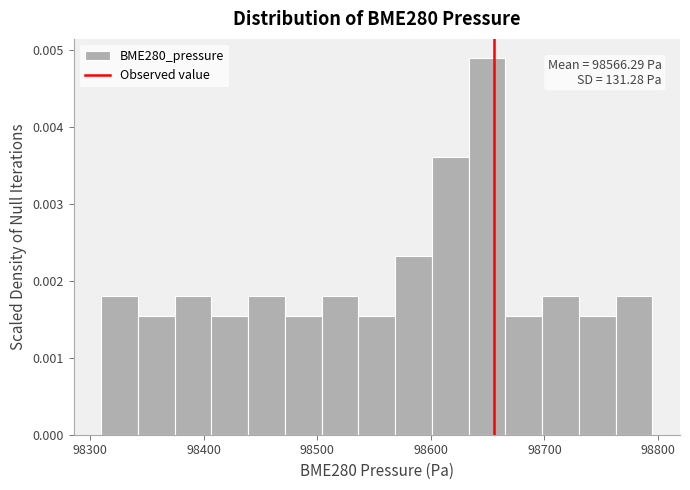

Around what value on the x-axis is the tallest bar? Give the approximate position of its centre, as read against the axis.

98650